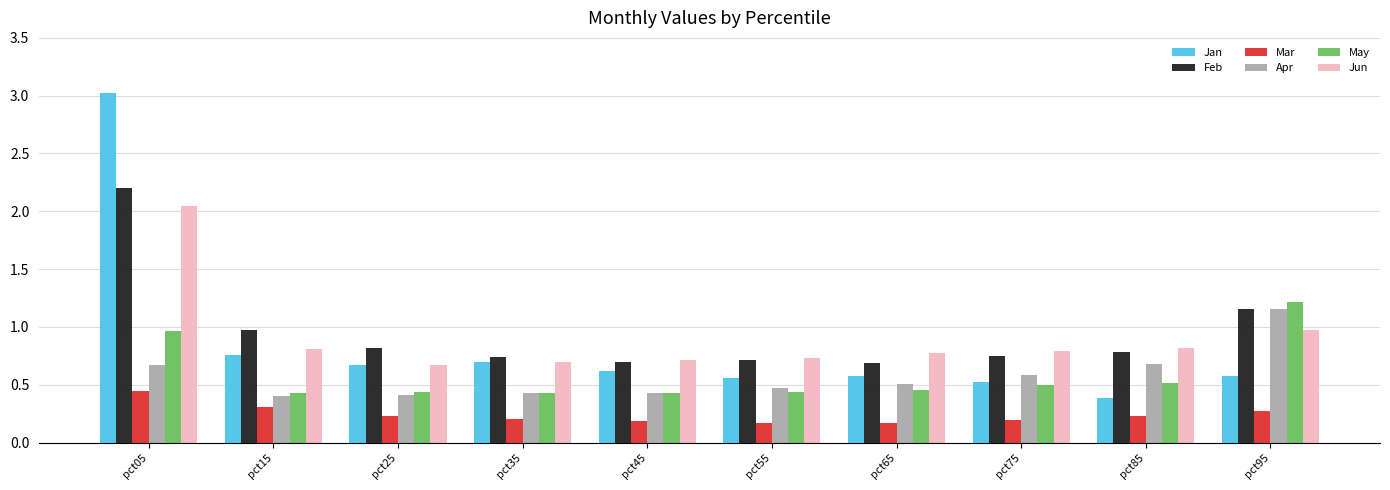

What is the spread (max minus min) of values at pct05?

2.6